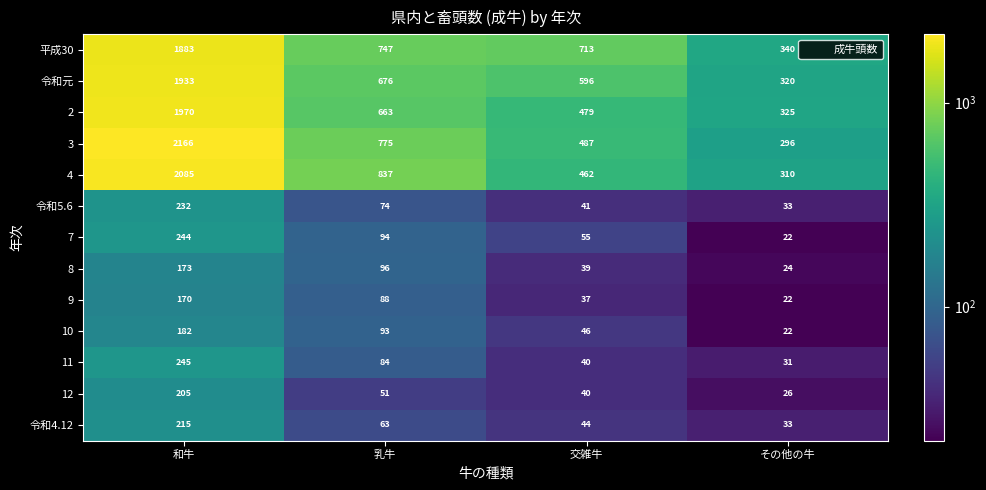

What is the difference between the highest and lowest values at 交雑牛?

676